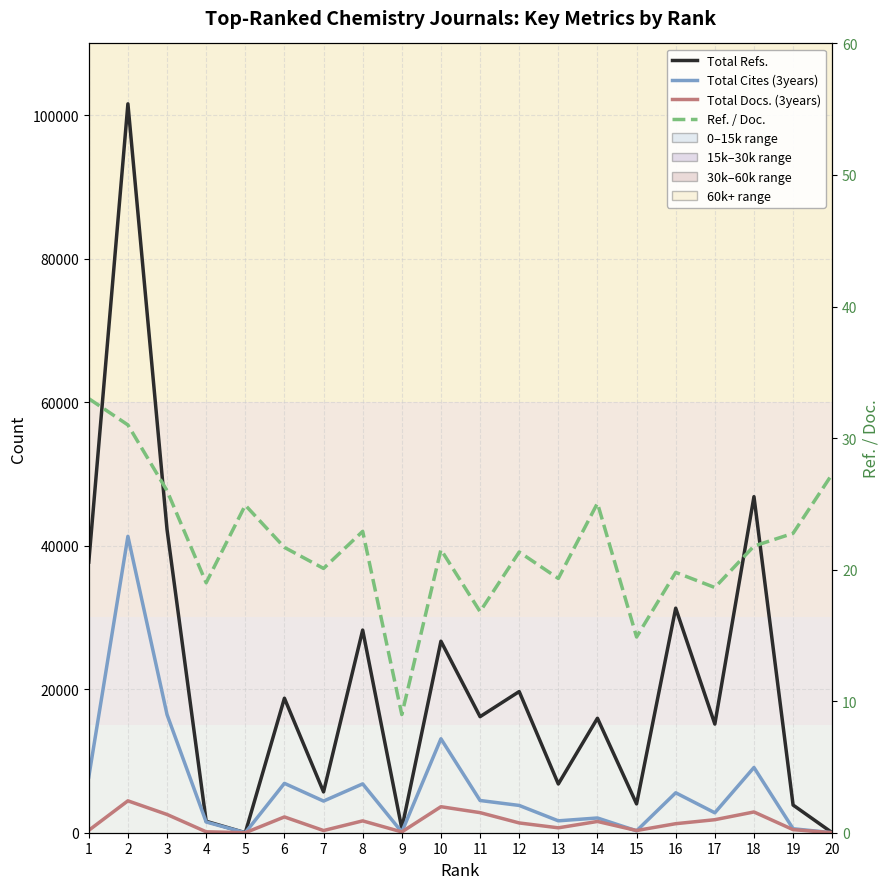

Reading left to right, extract all data points from this chart.

Total Refs.: 37719.0	101580.0	42253.0	1595.0	0.0	18744.0	5686.0	28244.0	593.0	26690.0	16173.0	19675.0	6792.0	15954.0	4016.0	31294.0	15142.0	46838.0	3858.0	0.0
Total Cites (3years): 7774.0	41310.0	16465.0	1495.0	0.0	6881.0	4411.0	6807.0	93.0	13095.0	4492.0	3802.0	1657.0	2054.0	266.0	5567.0	2777.0	9092.0	553.0	0.0
Total Docs. (3years): 335.0	4445.0	2544.0	129.0	0.0	2201.0	305.0	1651.0	112.0	3625.0	2799.0	1363.0	682.0	1569.0	307.0	1258.0	1815.0	2893.0	428.0	0.0
Ref. / Doc.: 33.0	31.0	26.0	19.0	24.9	21.7	20.1	22.9	9.0	21.5	16.8	21.3	19.3	25.1	14.9	19.8	18.6	21.8	22.8	27.3